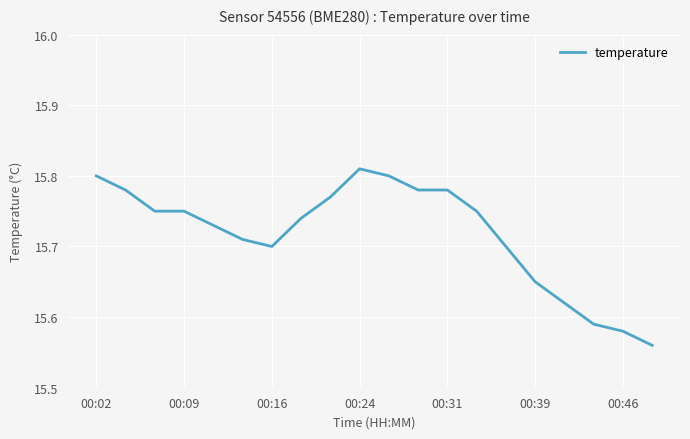

How many lines are shown in the chart?

1